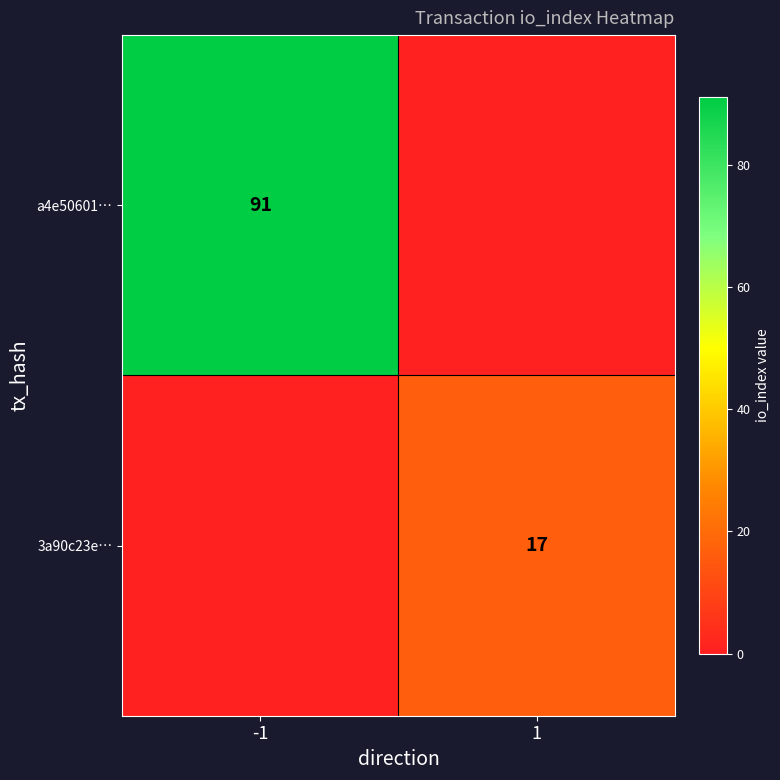

Is it true that 3a90c23e… equals 17 at 1?

True